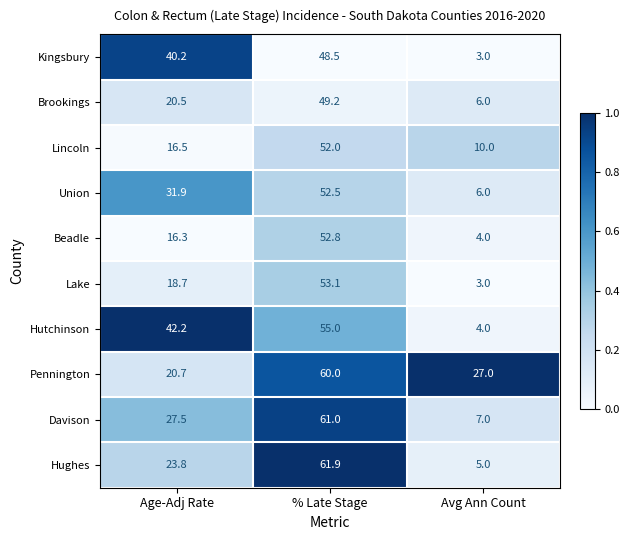

How many data points does each series have?

3